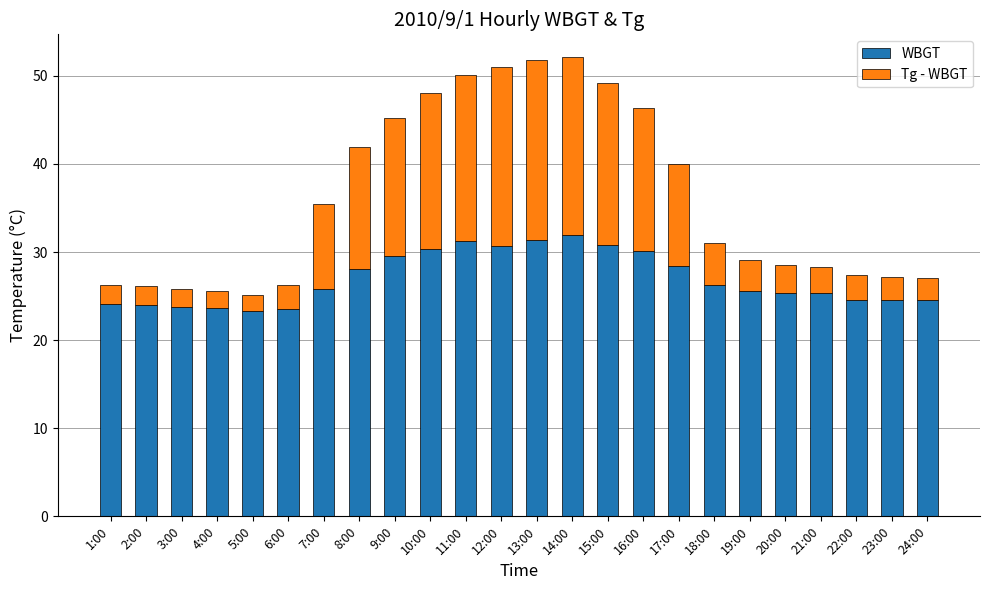

The value of WBGT at 1:00 is 5.9. True or false?

False